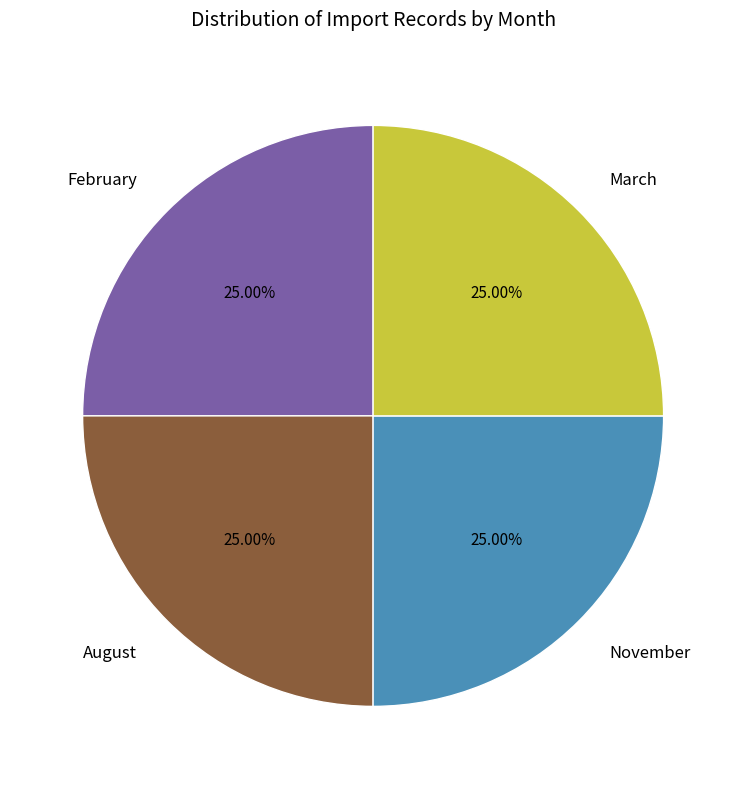

What percentage is the November slice, to the nearest percent?

25%